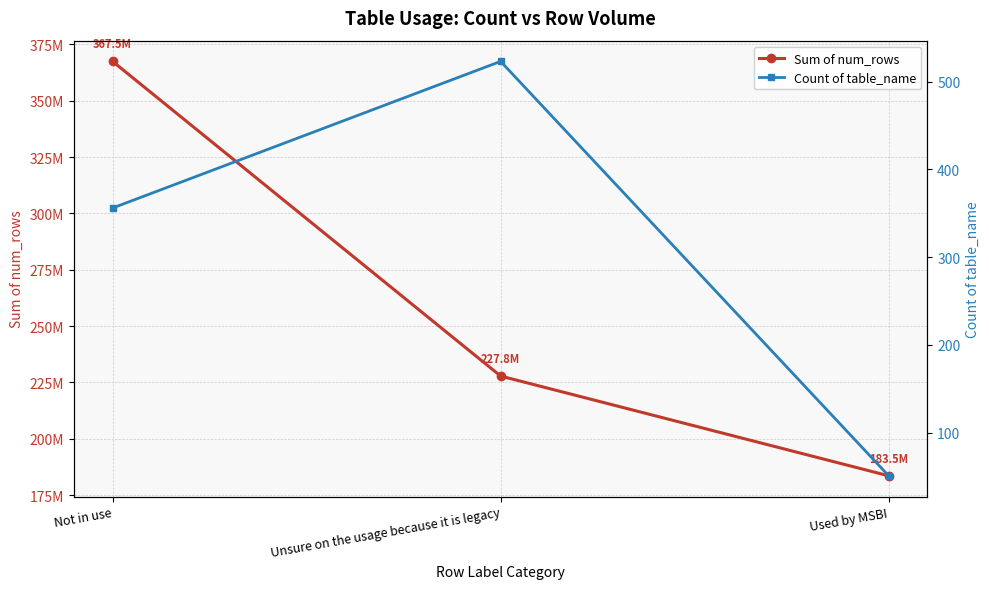

Which category has the highest value in the Count of table_name series?

Unsure on the usage because it is legacy